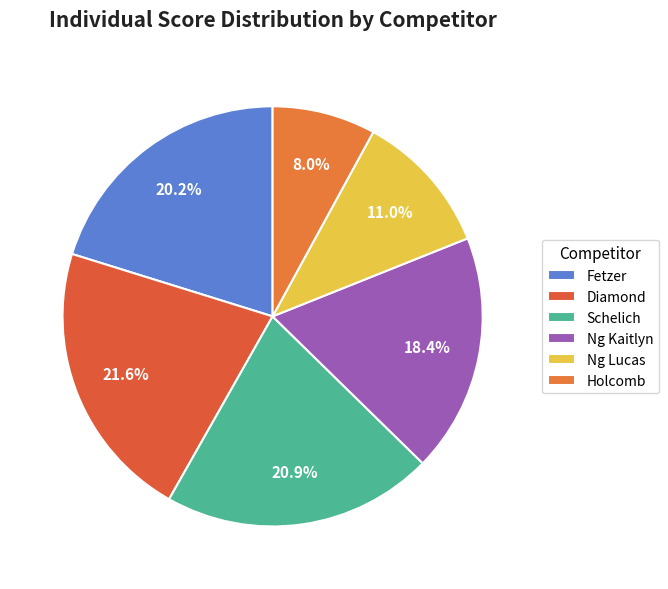

To the nearest percent, what portion does Fetzer represent?

20%